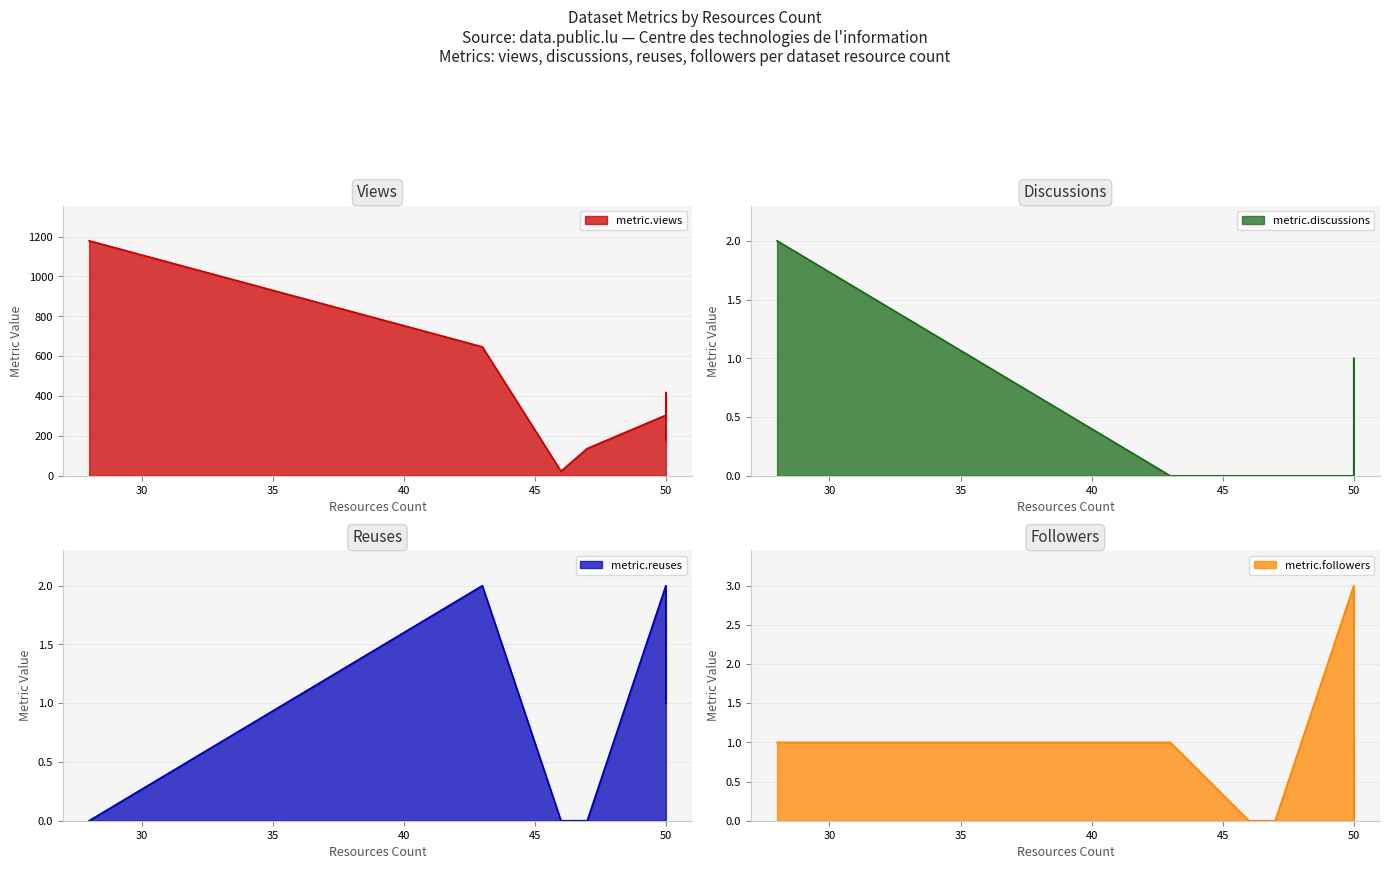

At which category is the sum across all series the highest?

28